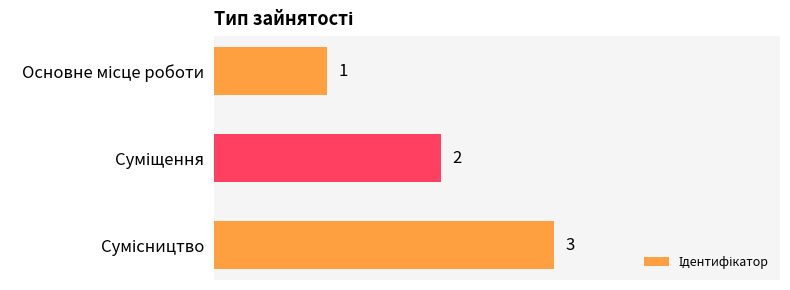

What is the value of the 2nd bar from the top?

2